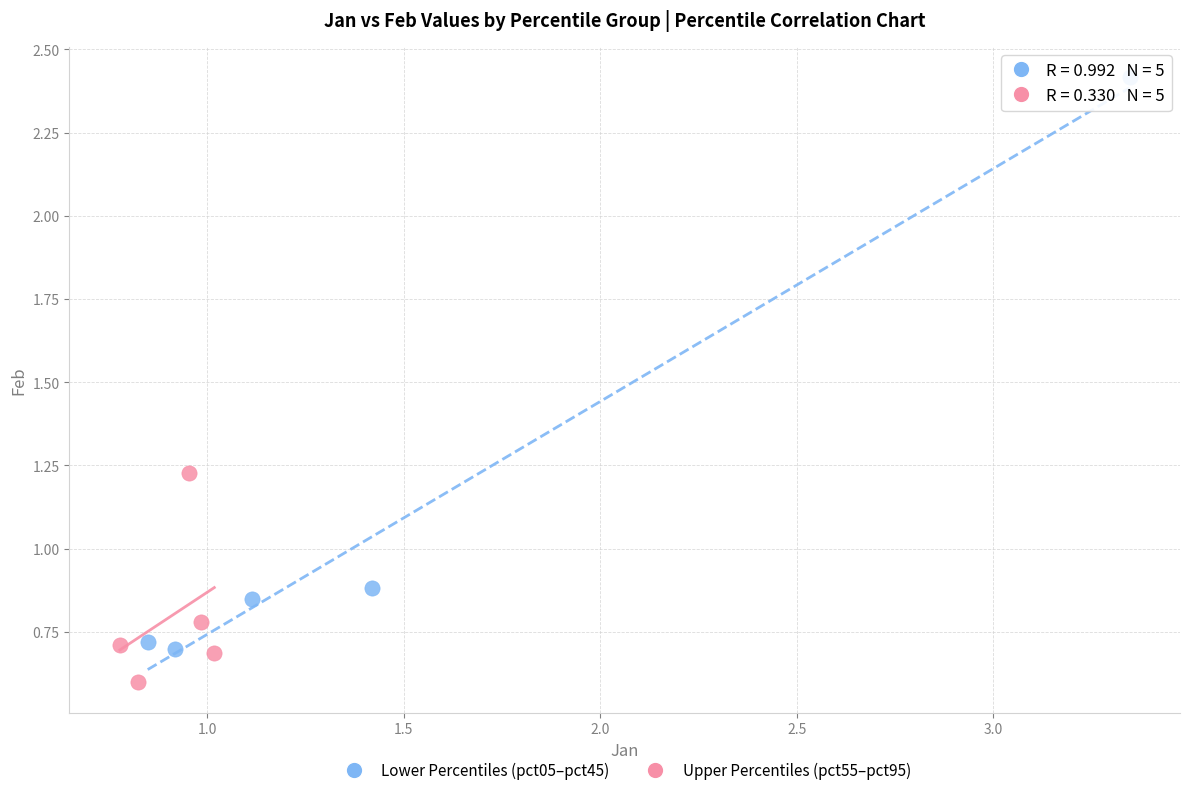

What are all the series names shown in the legend?

Lower Percentiles (pct05–pct45), Upper Percentiles (pct55–pct95)